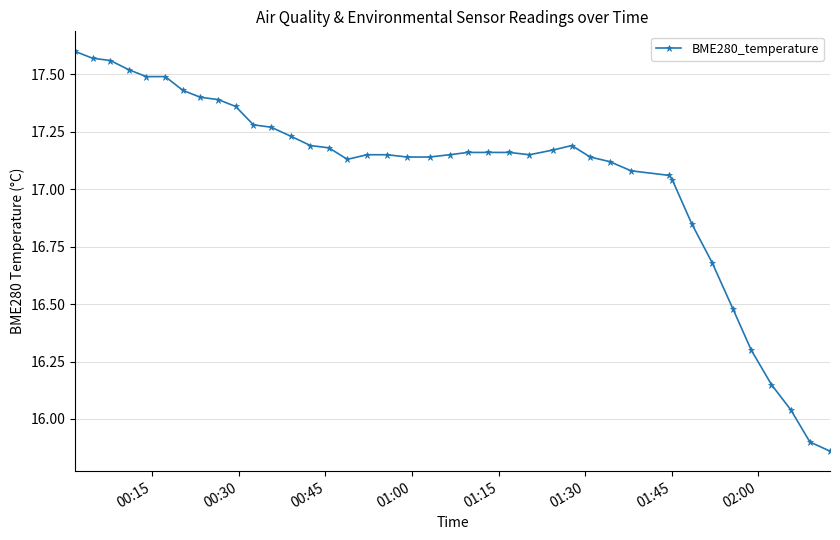

True or false: there are more than 0 points higher than both neighbors.

True